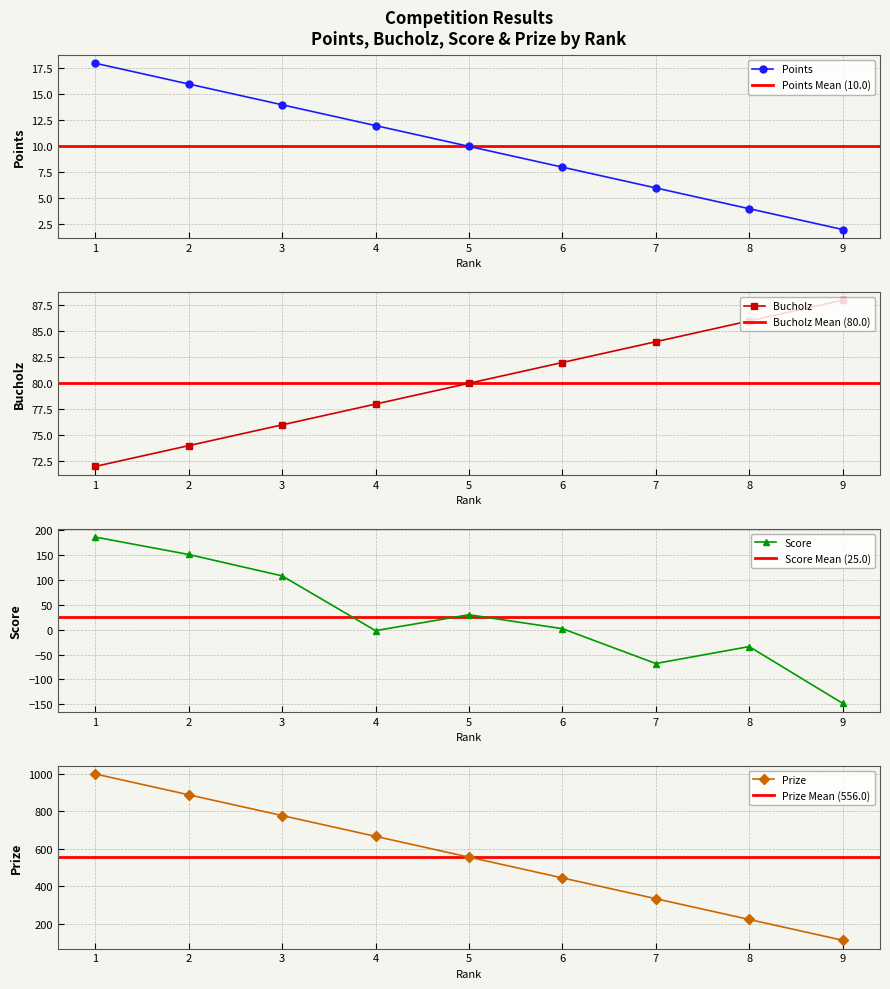

Reading left to right, list all the values displayed in this chart.

Points: 18	16	14	12	10	8	6	4	2
Bucholz: 72	74	76	78	80	82	84	86	88
Score: 186	151	108	-2	30	2	-68	-34	-148
Prize: 1000	889	778	667	556	445	334	223	112